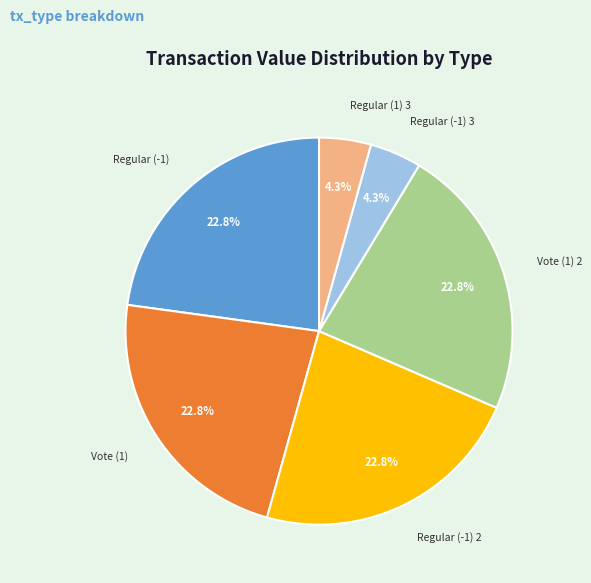

Between Regular (-1) 3 and Regular (-1) 2, which is larger?

Regular (-1) 2